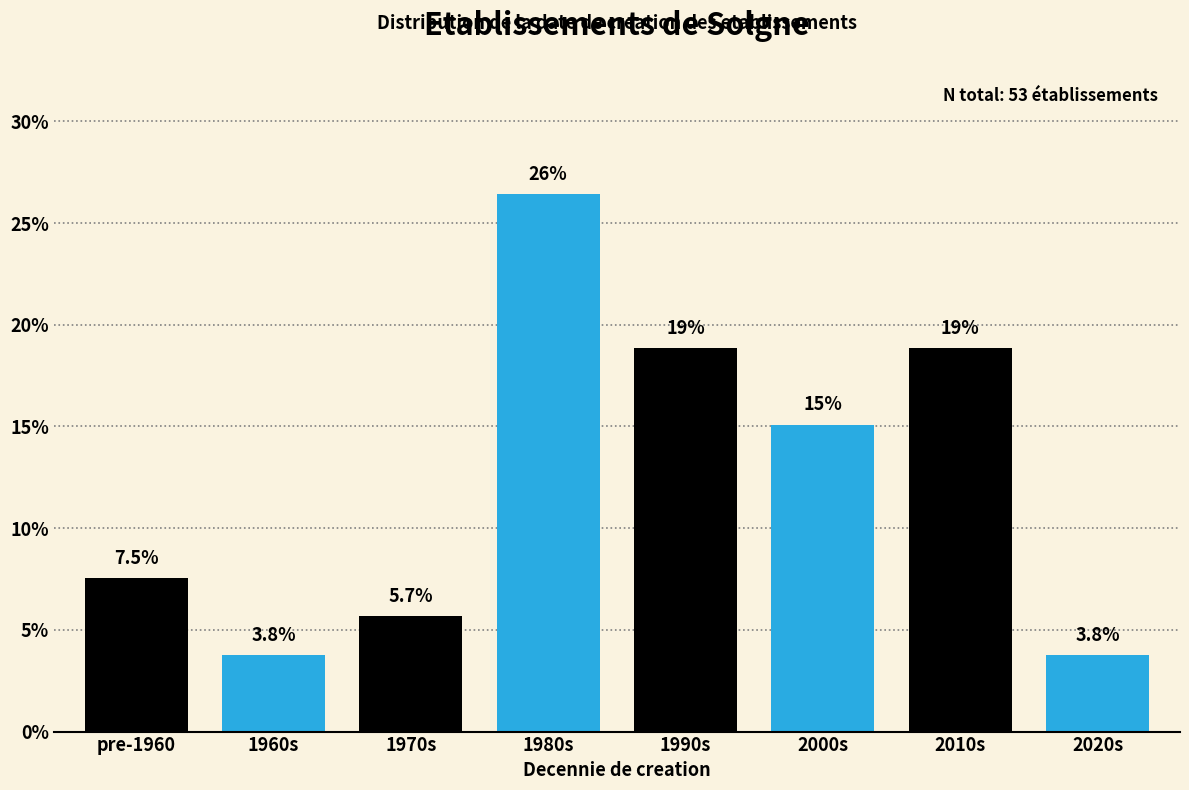

Reading left to right, transcribe all the data shown in this chart.

pre-1960=7.5	1960s=3.8	1970s=5.7	1980s=26.4	1990s=18.9	2000s=15.1	2010s=18.9	2020s=3.8